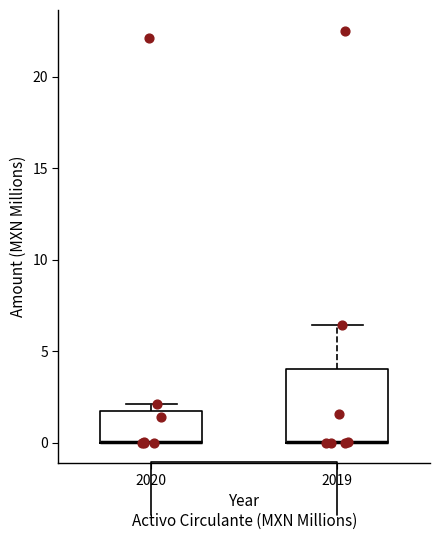

Reading left to right, read every box against the y-axis: the position of its median line, the range the box covers, and the ends of its whiskers. The values are not printed on the chart, so give them approximately, as read against the axis.

2020: median 0.0 (drawn on the box's lower edge), box 0.0 to 2.0, whiskers 0.0 to 2.0 (just above the box's upper edge)
2019: median 0.0 (drawn on the box's lower edge), box 0.0 to 4.0, whiskers 0.0 to 6.5